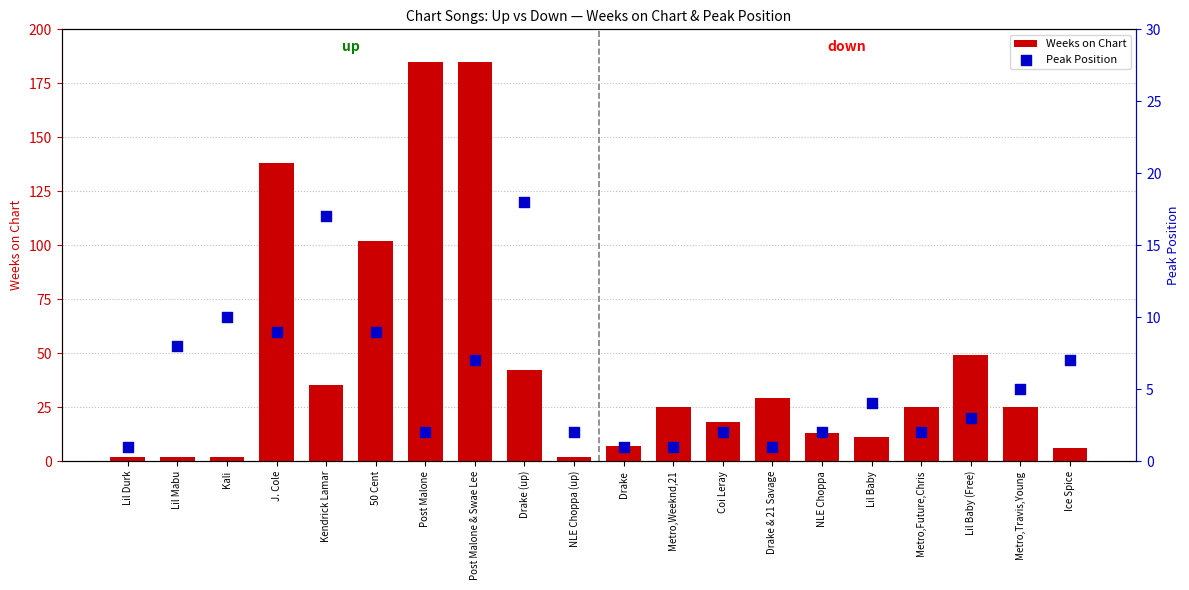

What is the total value across all series at Ice Spice?

13